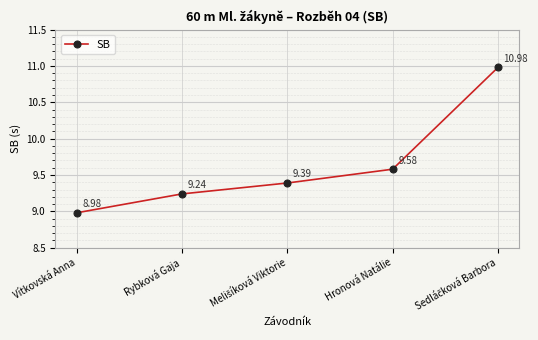

Which category has the lowest value across all series?

Vítkovská Anna